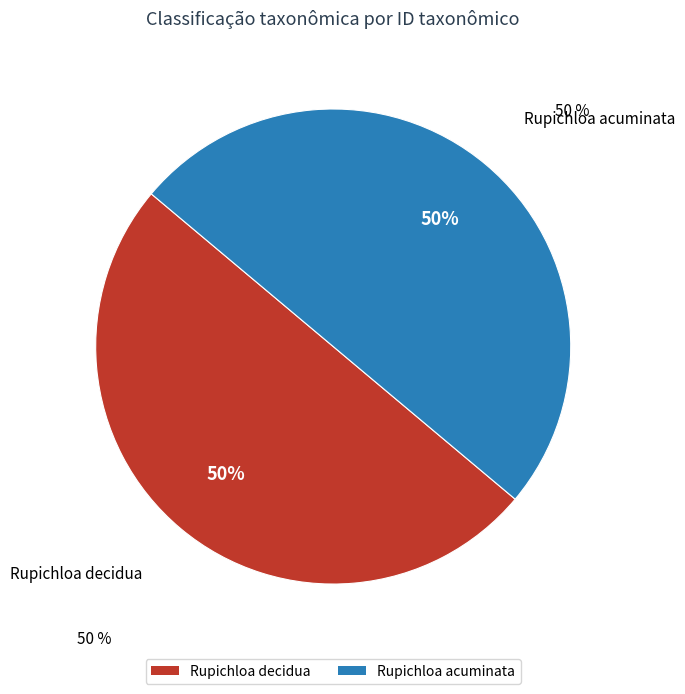

Combined, do Rupichloa acuminata and Rupichloa decidua account for over 50%?

Yes